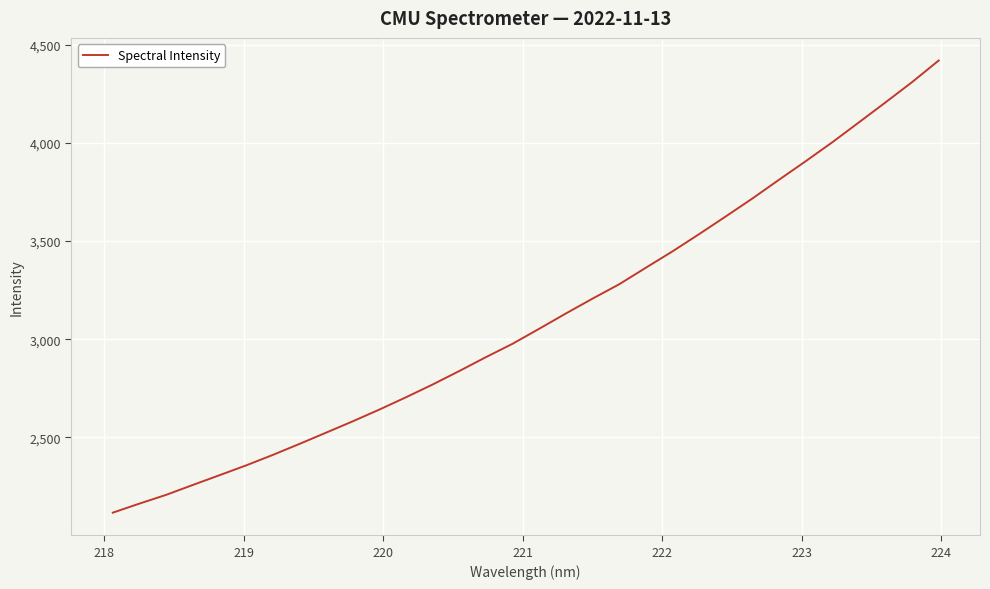

What is the difference between the maximum and minimum values?

2304.1